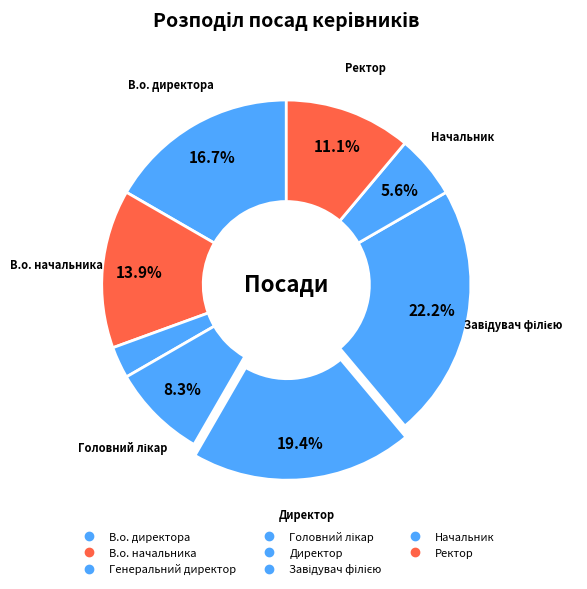

How many segments does this pie chart have?

8